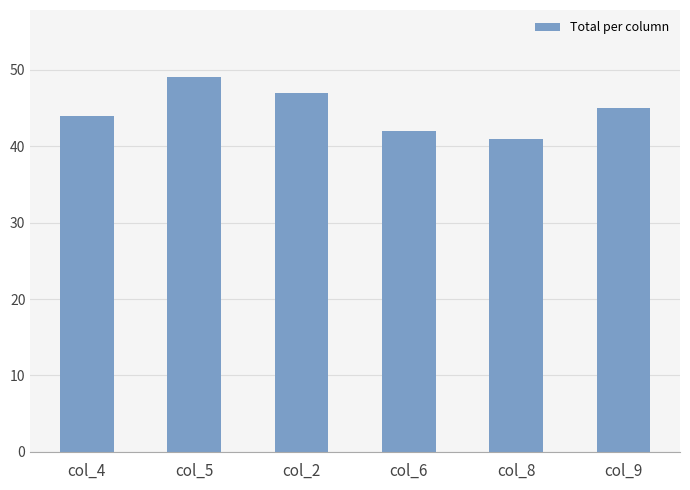

What is the label of the 2nd bar from the left?

col_5